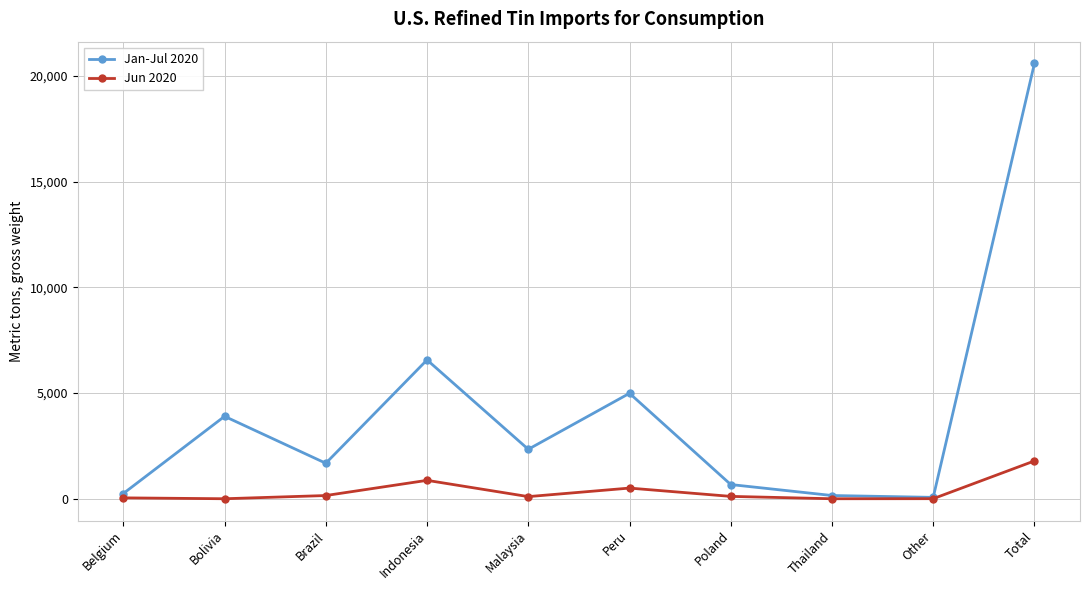

What are all the series names shown in the legend?

Jan-Jul 2020, Jun 2020